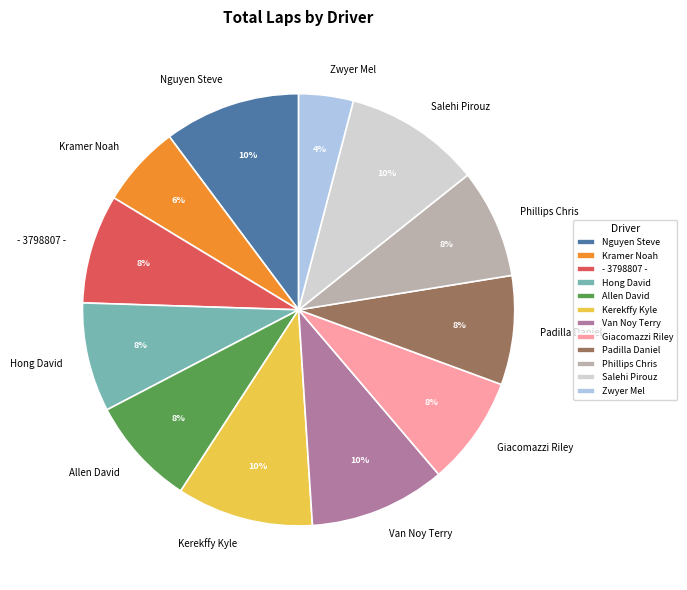

Is it true that Padilla Daniel is 8% of the pie?

True